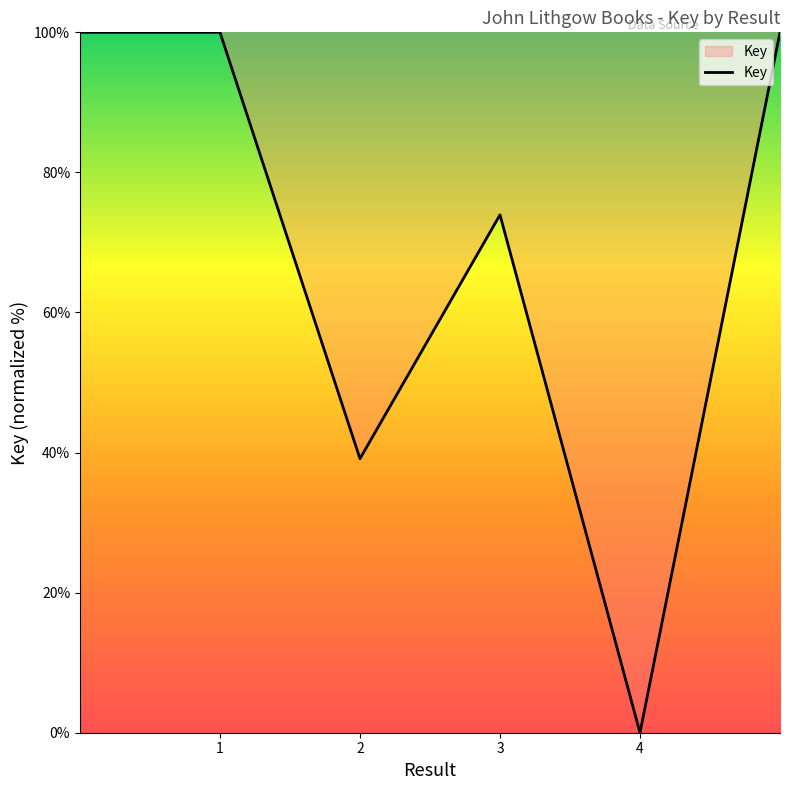

What is the average value?

68.8